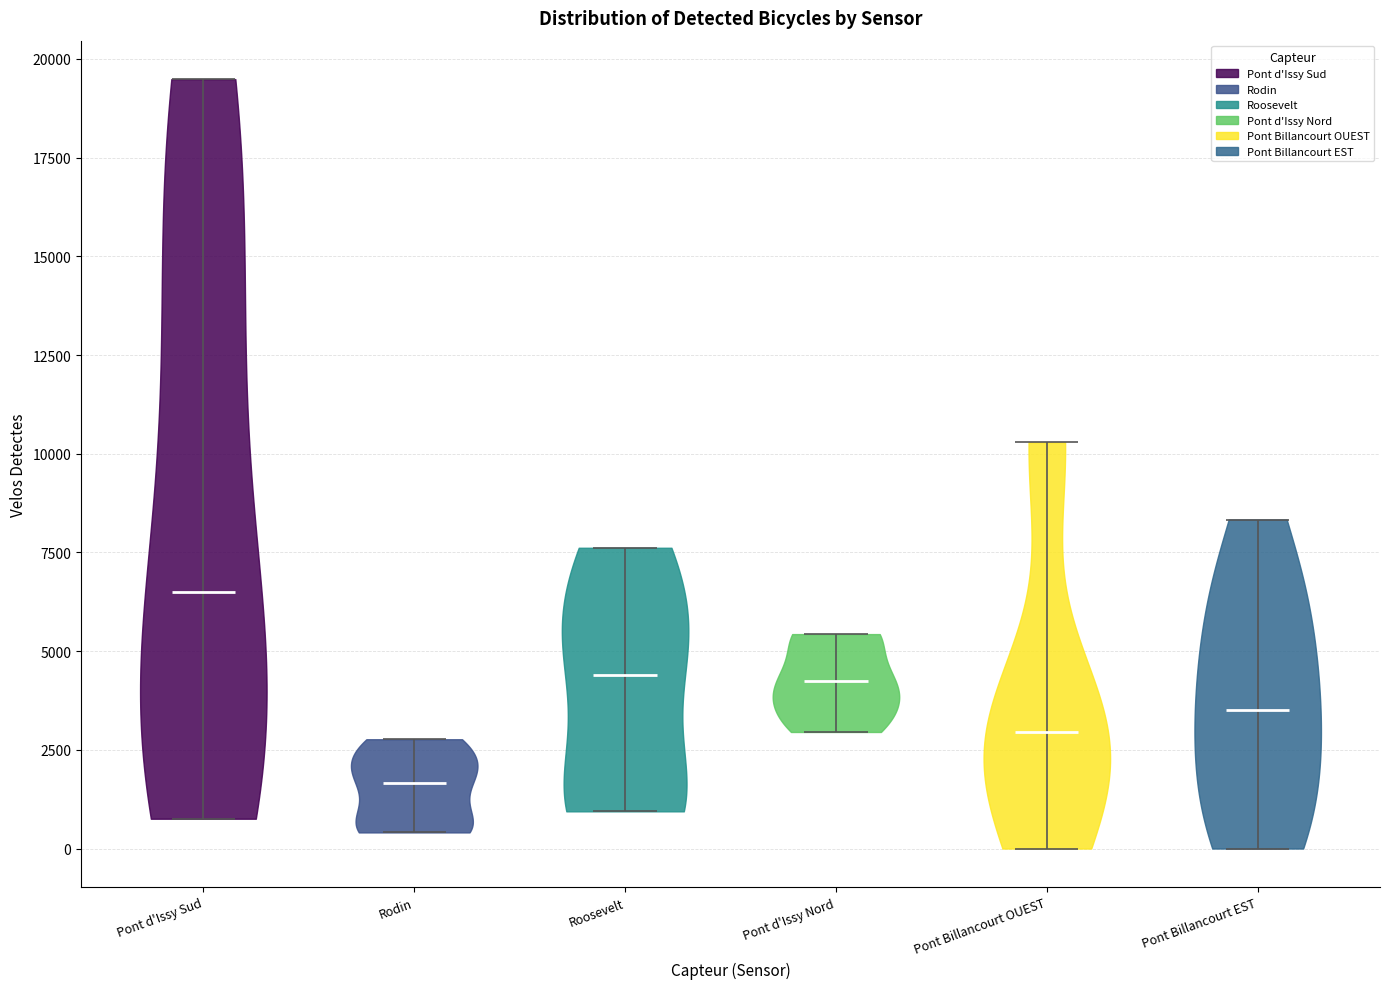

Reading left to right, read every violin against the y-axis: where its median line is, and the lowest and highest points it reaches. The values are not printed on the chart, so give them approximately, as read against the axis.

Pont d'Issy Sud: median line 6500, lowest point 1000, highest point 19500
Rodin: median line 1500, lowest point 500, highest point 3000
Roosevelt: median line 4500, lowest point 1000, highest point 7500
Pont d'Issy Nord: median line 4000, lowest point 3000, highest point 5500
Pont Billancourt OUEST: median line 3000, lowest point 0, highest point 10500
Pont Billancourt EST: median line 3500, lowest point 0, highest point 8500